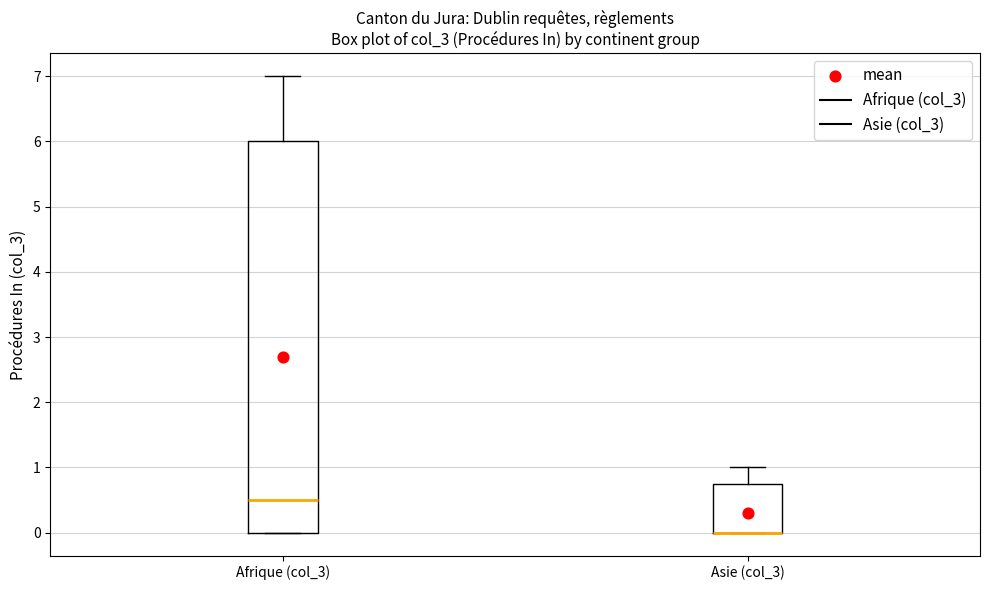

Which box is the tallest, from its lower edge to its upper edge?

Afrique (col_3)